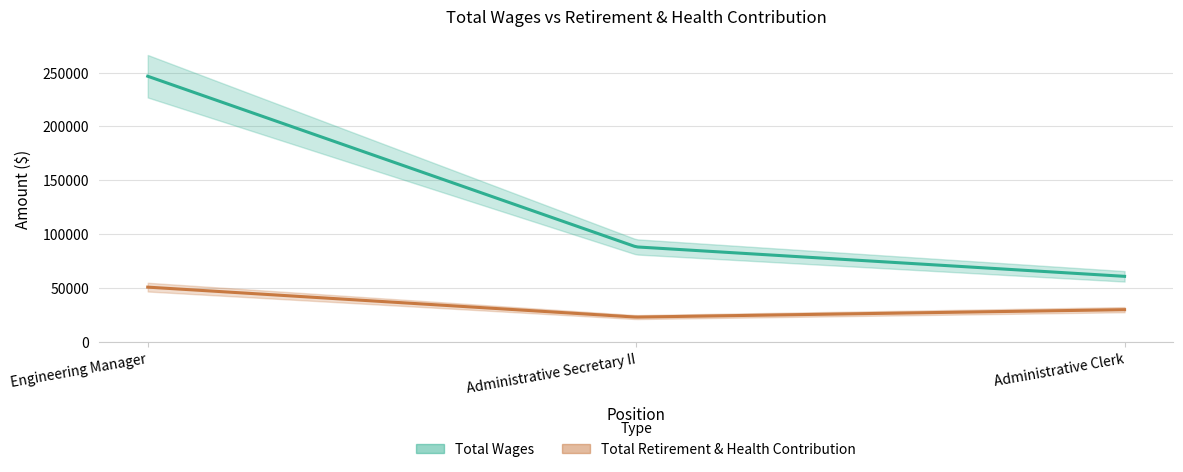

Between Engineering Manager and Administrative Secretary II, which is larger?

Engineering Manager